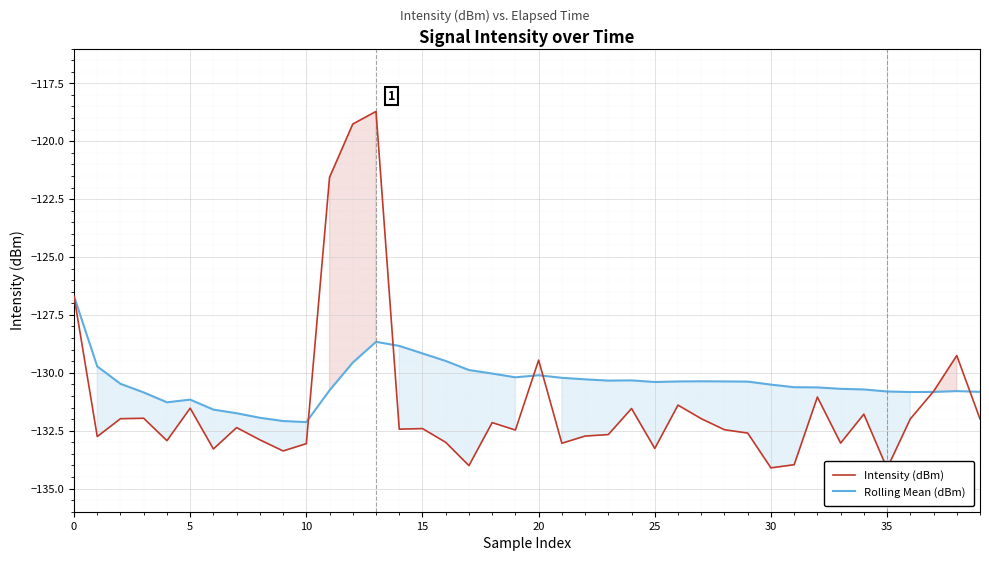

How many lines are shown in the chart?

2